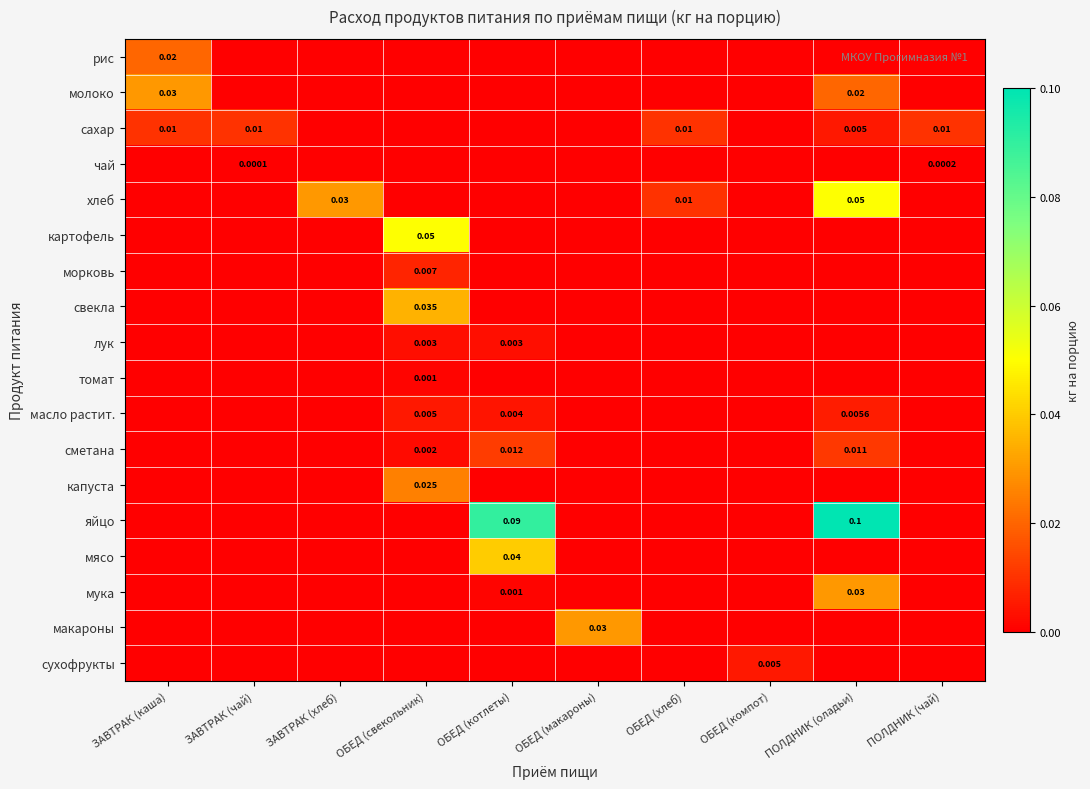

Rank the series at ПОЛДНИК (чай) from highest to lowest value.

сахар, чай, рис, молоко, хлеб, картофель, морковь, свекла, лук, томат, масло растит., сметана, капуста, яйцо, мясо, мука, макароны, сухофрукты